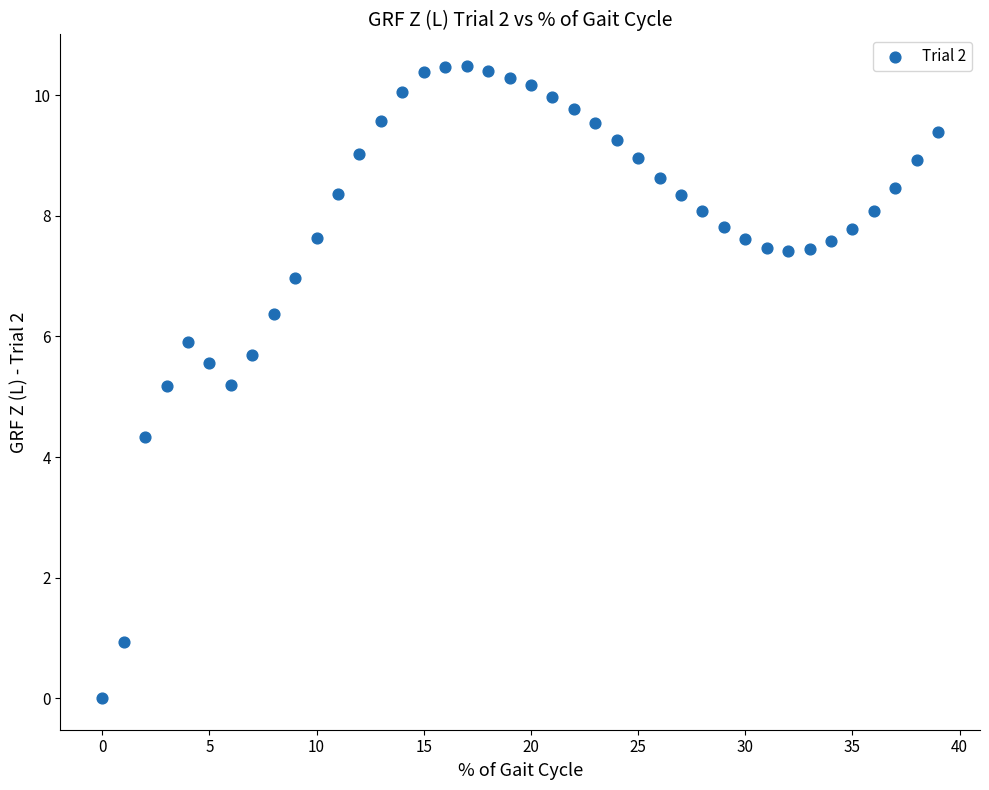

What is the range of Y values (max minus min)?

10.5